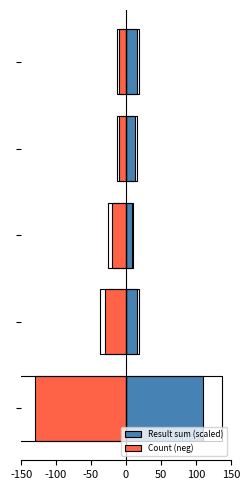

Reading left to right, transcribe all the data shown in this chart.

Result sum (scaled): 110.0	15.4	8.5	12.3	15.4
Count (neg): -130.0	-30.0	-20.0	-10.0	-10.0